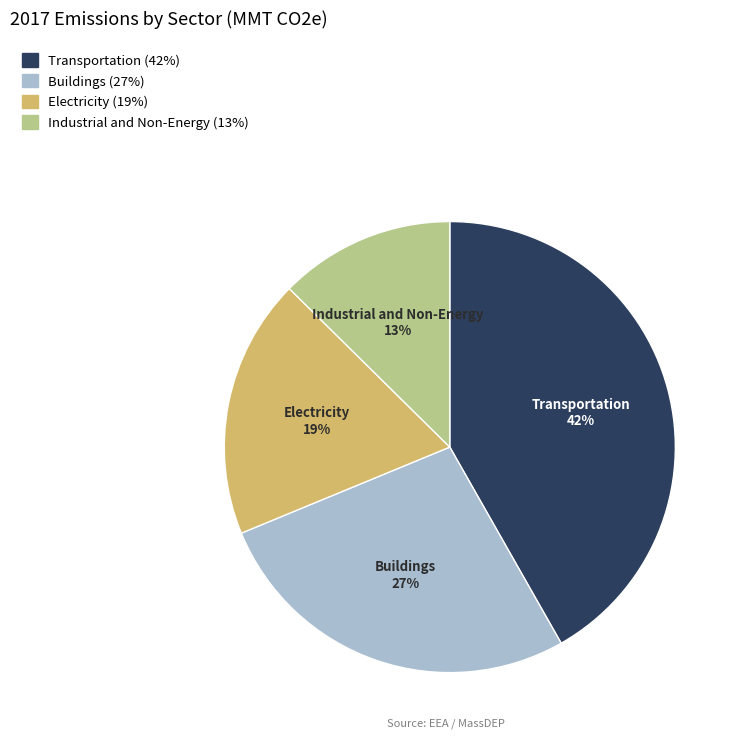

How many slices are in this pie chart?

4